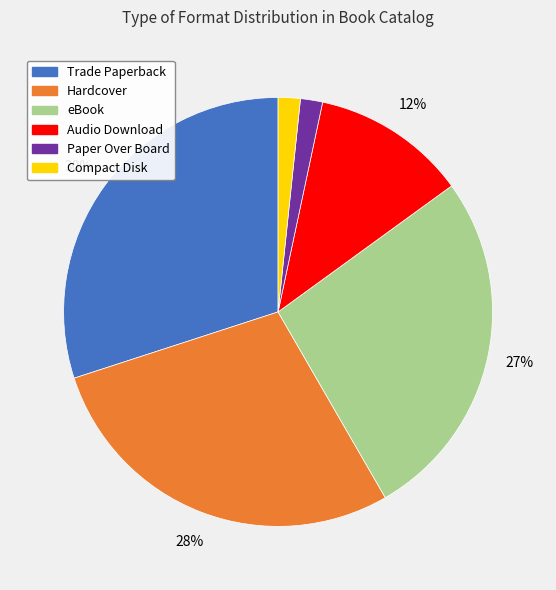

Does eBook represent more than half of the total?

No